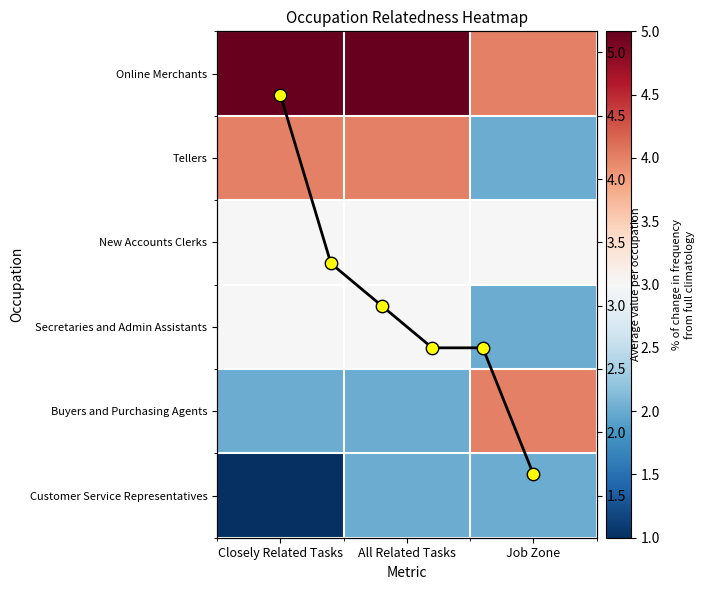

Is it true that Secretaries and Admin Assistants equals 1 at Job Zone?

False